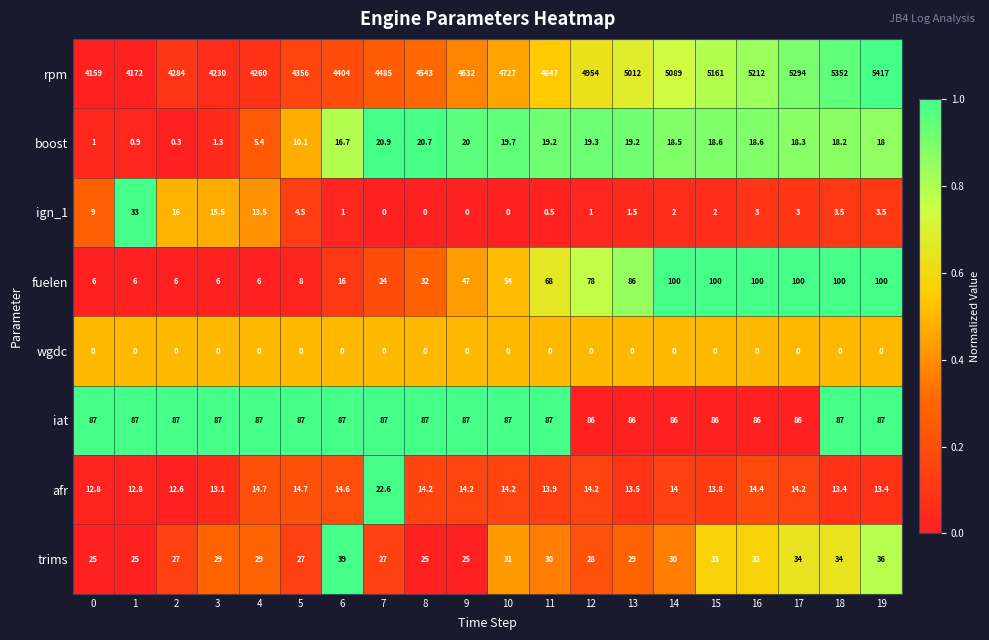

What is the maximum value shown in the chart?

5417.0